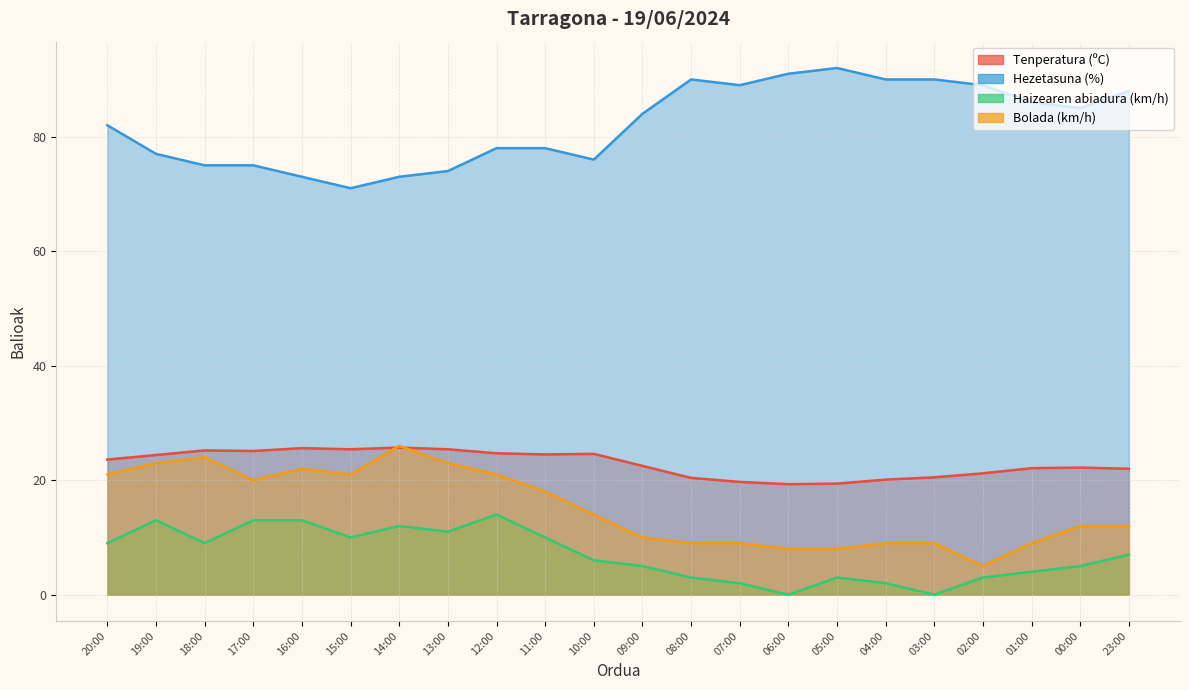

Reading right to left, transcribe all the data shown in this chart.

Tenperatura (ºC): 22.0	22.2	22.1	21.2	20.5	20.1	19.4	19.3	19.7	20.4	22.5	24.6	24.5	24.7	25.4	25.7	25.4	25.6	25.1	25.2	24.4	23.6
Hezetasuna (%): 88.0	85.0	86.0	89.0	90.0	90.0	92.0	91.0	89.0	90.0	84.0	76.0	78.0	78.0	74.0	73.0	71.0	73.0	75.0	75.0	77.0	82.0
Haizearen abiadura (km/h): 7.0	5.0	4.0	3.0	0.0	2.0	3.0	0.0	2.0	3.0	5.0	6.0	10.0	14.0	11.0	12.0	10.0	13.0	13.0	9.0	13.0	9.0
Bolada (km/h): 12.0	12.0	9.0	5.0	9.0	9.0	8.0	8.0	9.0	9.0	10.0	14.0	18.0	21.0	23.0	26.0	21.0	22.0	20.0	24.0	23.0	21.0